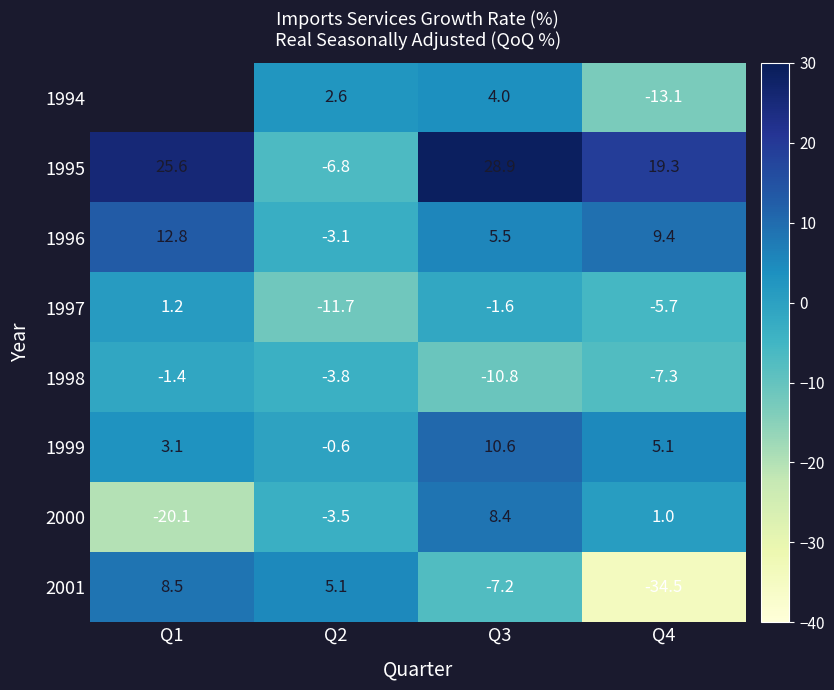

What is the sum of all 1995 values?

67.0